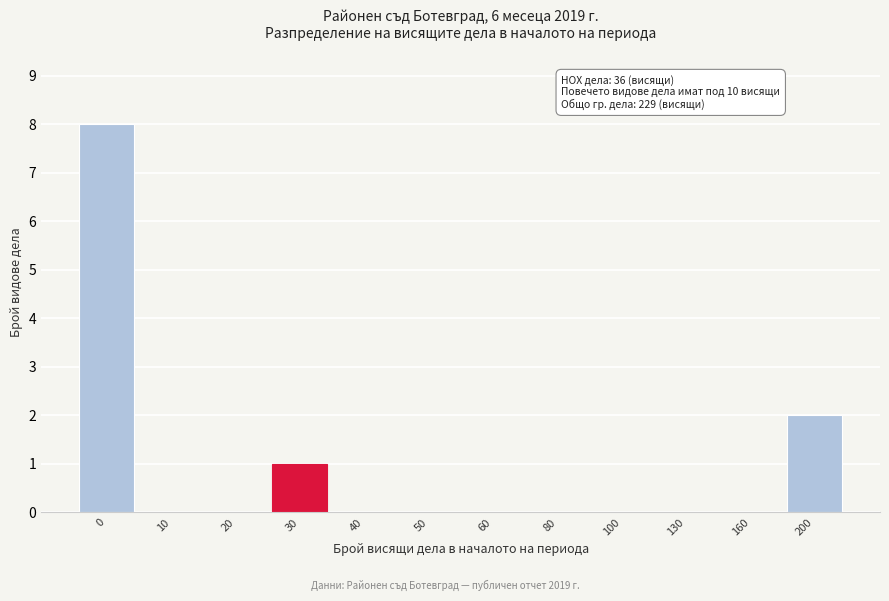

Reading left to right, list all the values displayed in this chart.

0=8	10=0	20=0	30=1	40=0	50=0	60=0	80=0	100=0	130=0	160=0	200=2